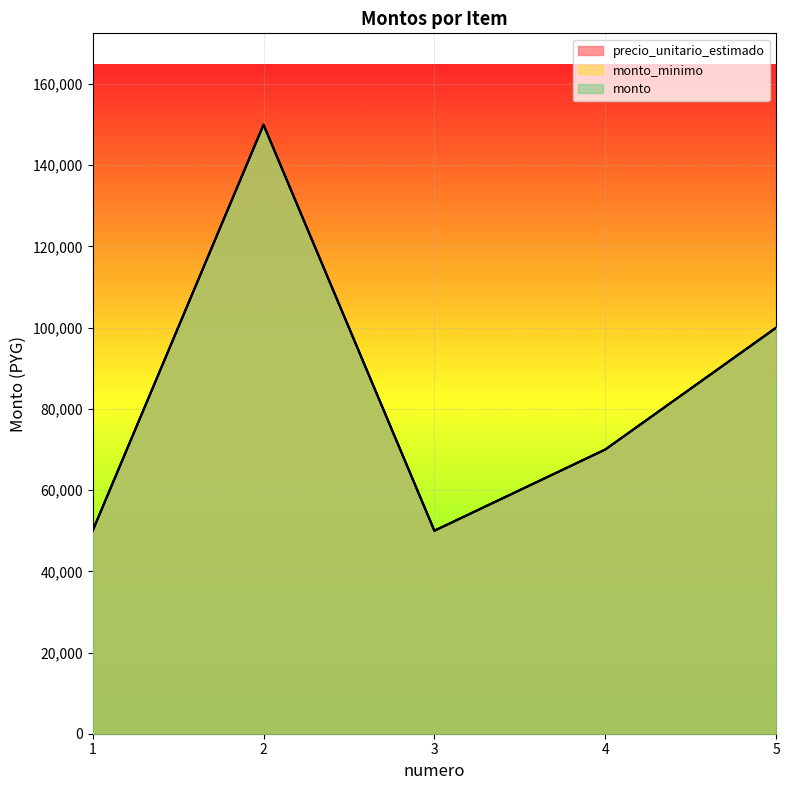

At which category does the chart reach its minimum across all series?

1